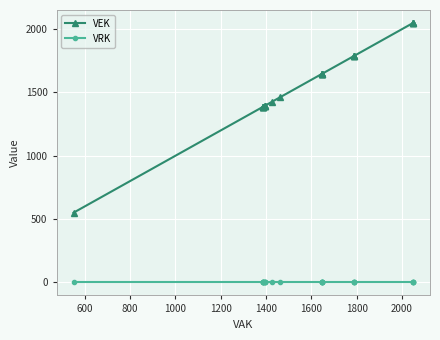

What are all the series names shown in the legend?

VEK, VRK